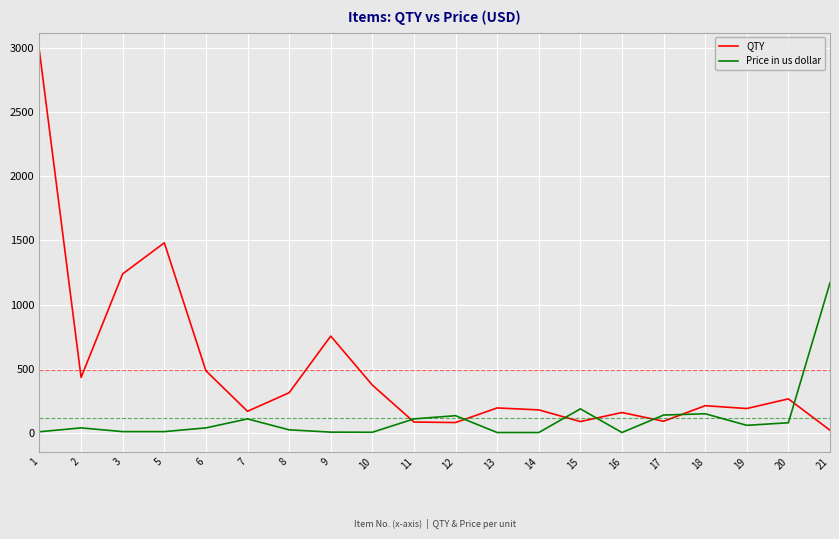

How many times do Price in us dollar and QTY cross each other?

7